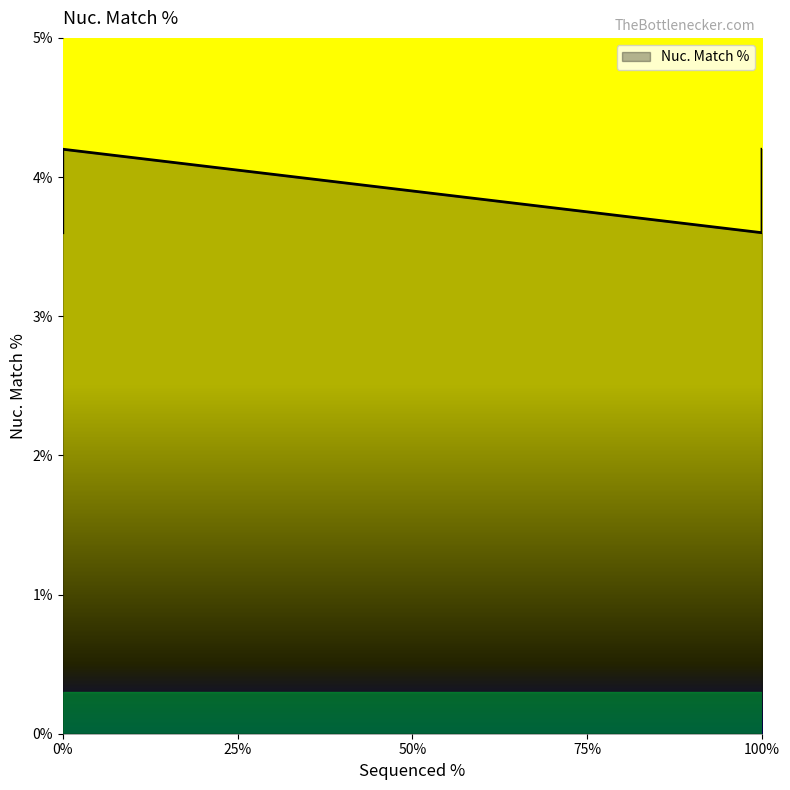

How many lines are shown in the chart?

1